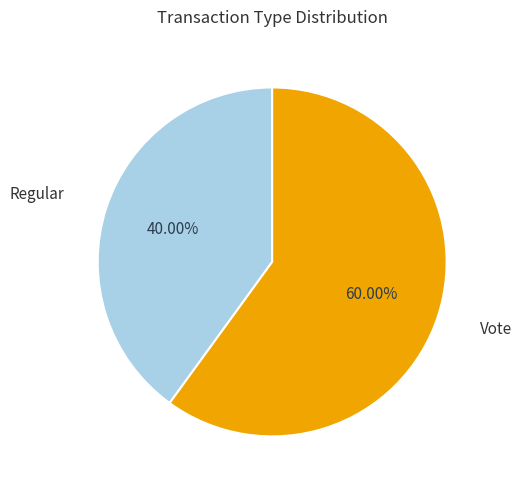

Does Vote account for over 50% of the chart?

Yes